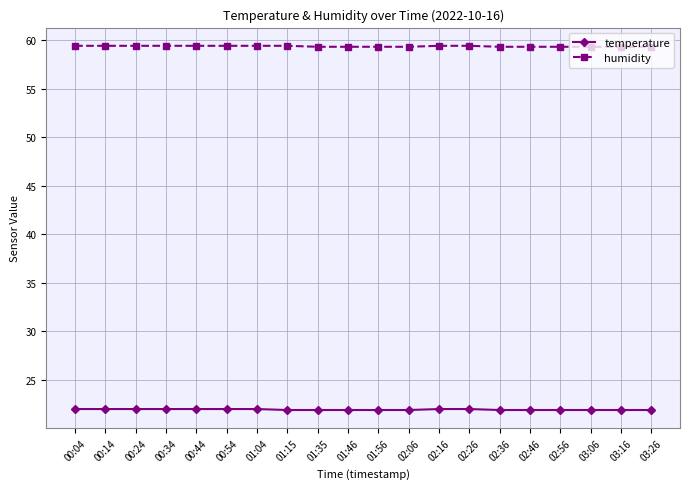

True or false: temperature has a value of 38.7 at 01:35.

False